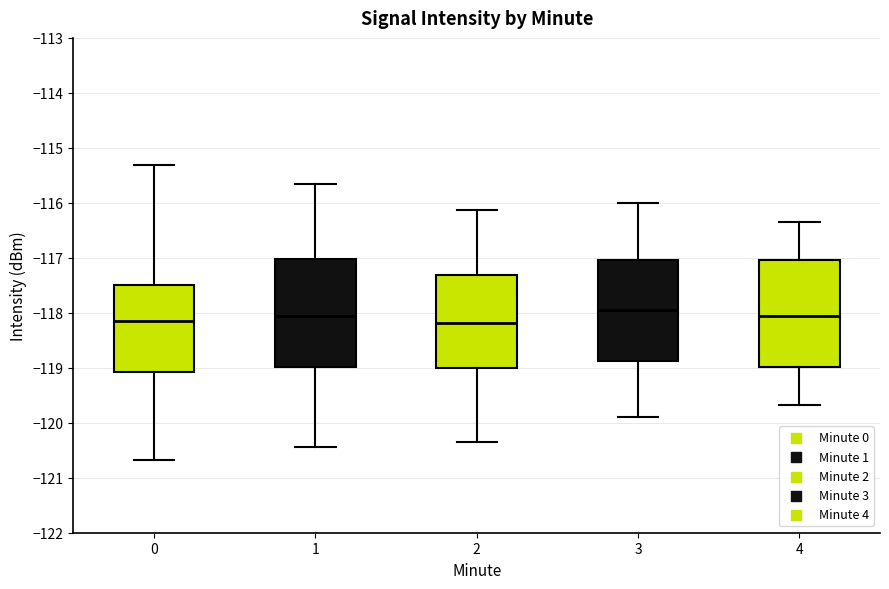

Reading left to right, read every box against the y-axis: the position of its median line, the range the box covers, and the ends of its whiskers. The values are not printed on the chart, so give them approximately, as read against the axis.

0: median -118.2, box -119.1 to -117.5, whiskers -120.7 to -115.3
1: median -118.0, box -119.0 to -117.0, whiskers -120.4 to -115.7
2: median -118.2, box -119.0 to -117.3, whiskers -120.3 to -116.1
3: median -118.0, box -118.9 to -117.0, whiskers -119.9 to -116.0
4: median -118.1, box -119.0 to -117.0, whiskers -119.7 to -116.3